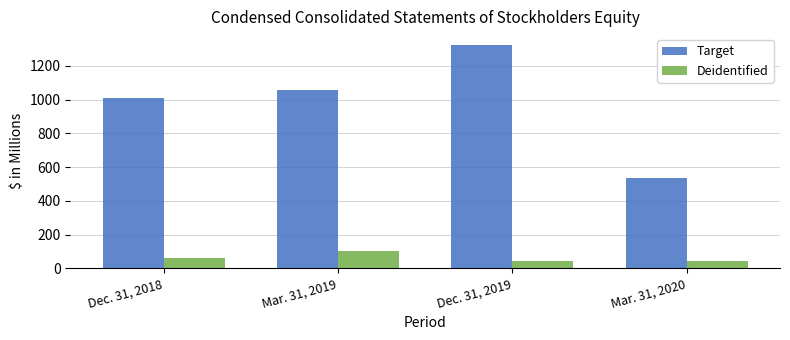

What is the difference between the highest and lowest values at Mar. 31, 2020?

491.5